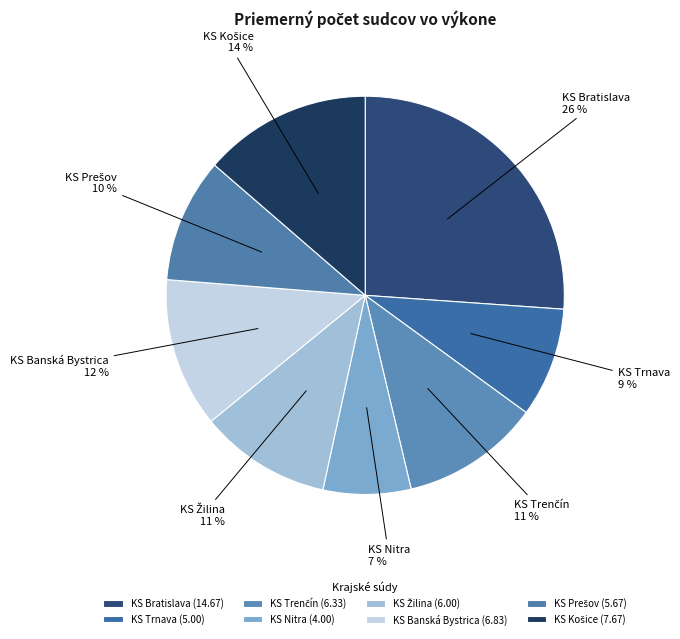

Which slice is the smallest?

KS Nitra